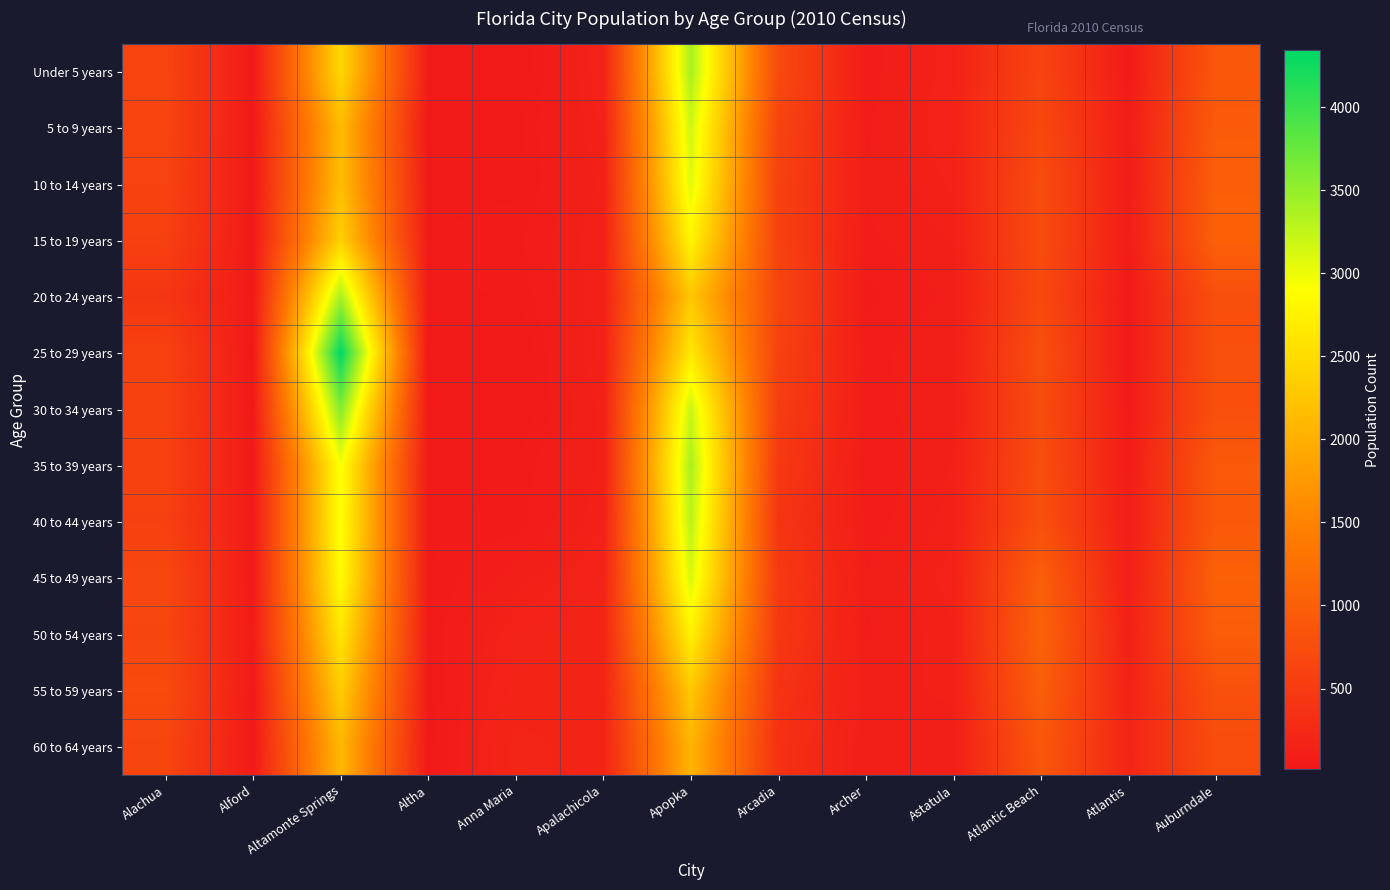

At which category does the chart reach its peak across all series?

Altamonte Springs